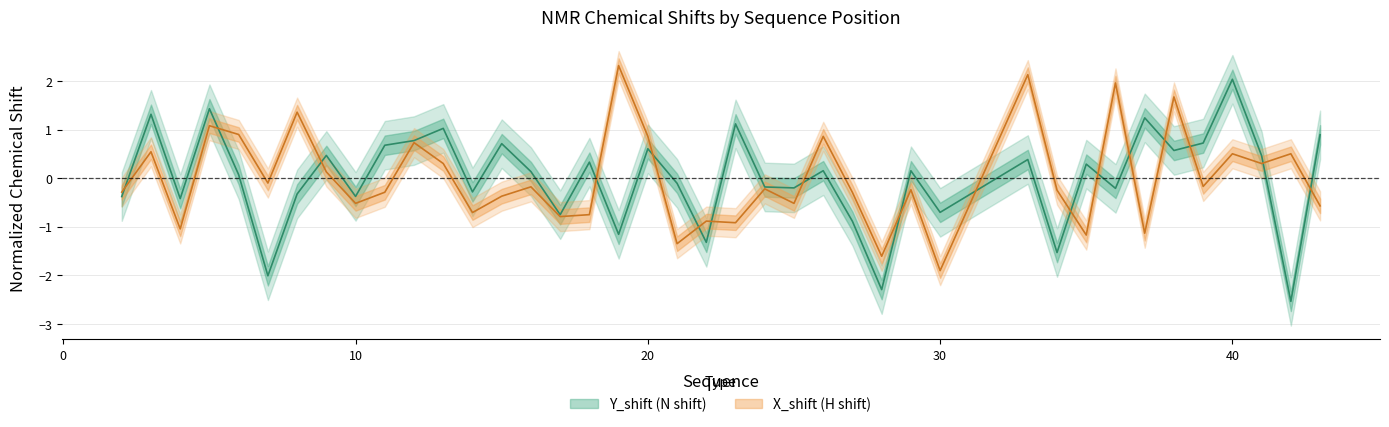

What is the maximum value shown in the chart?

2.3